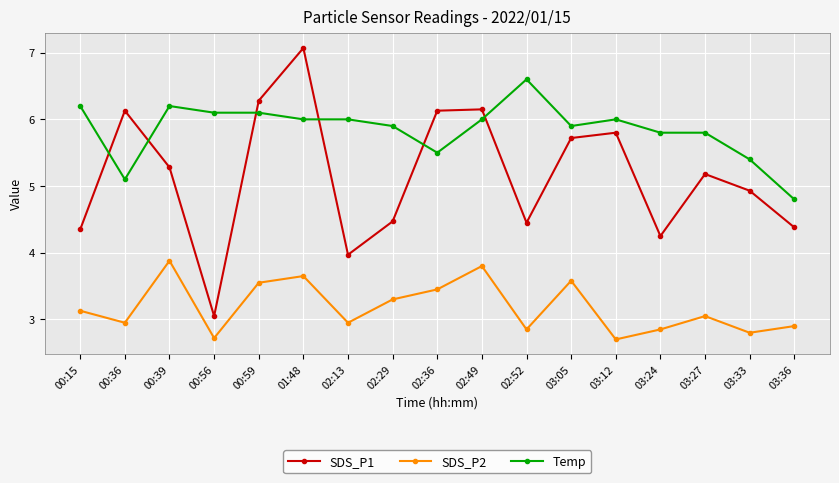

True or false: SDS_P1 has a value of 10.0 at 00:36.

False